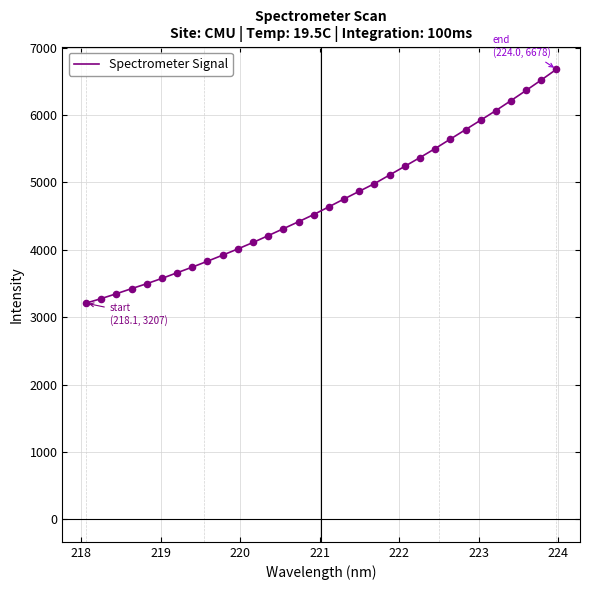

What is the greatest value displayed?

6677.7